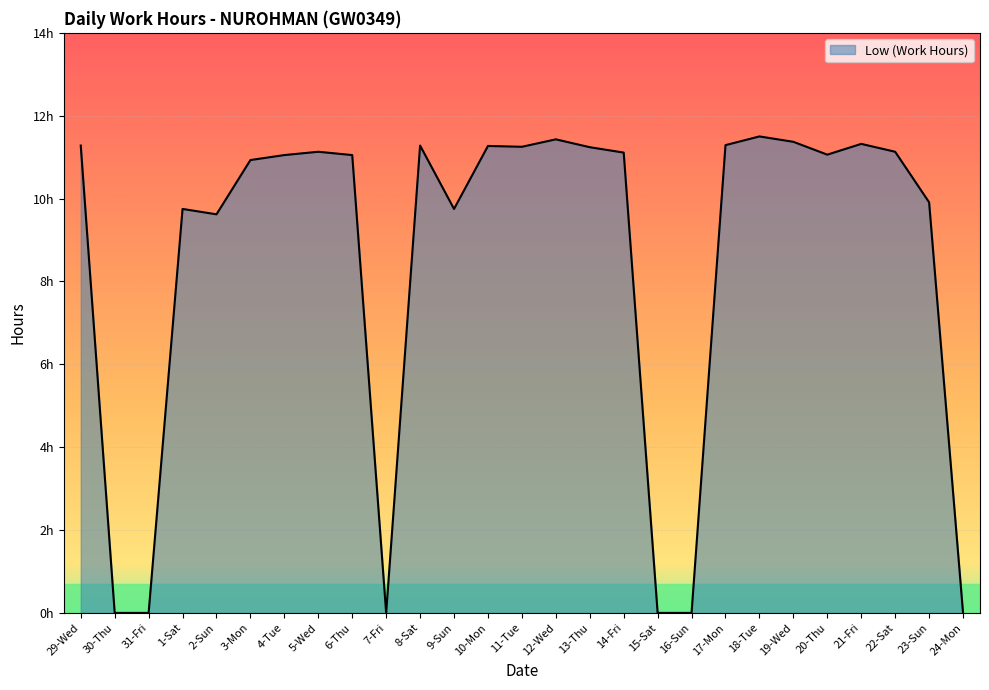

How many points are lower than both their immediate neighbors (excluding endpoints)?

5